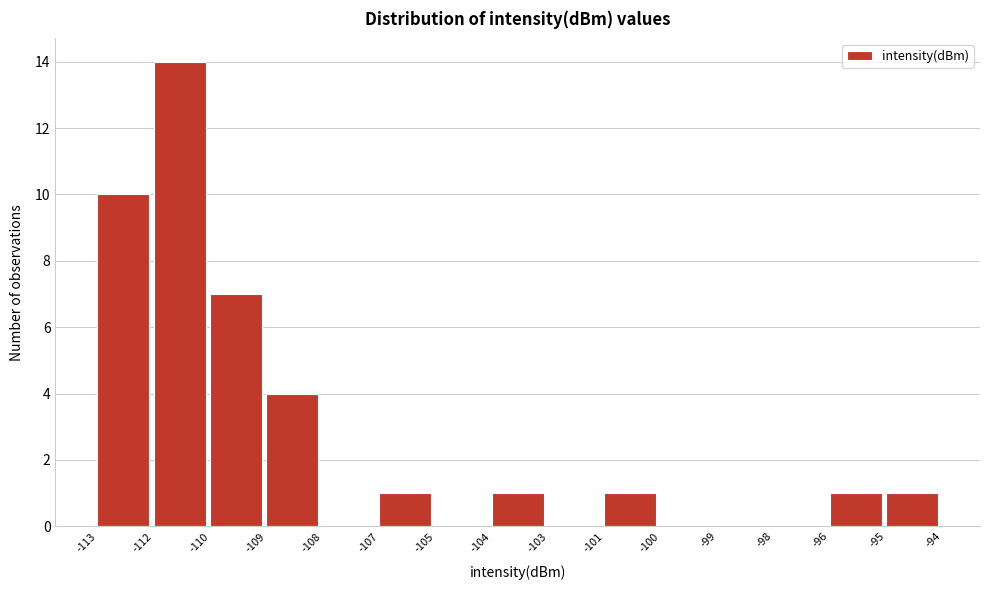

Reading left to right, what are all the values shown in this chart?

-113=10	-112=14	-110=7	-109=4	-108=0	-107=1	-105=0	-104=1	-103=0	-101=1	-100=0	-99=0	-98=0	-96=1	-95=1